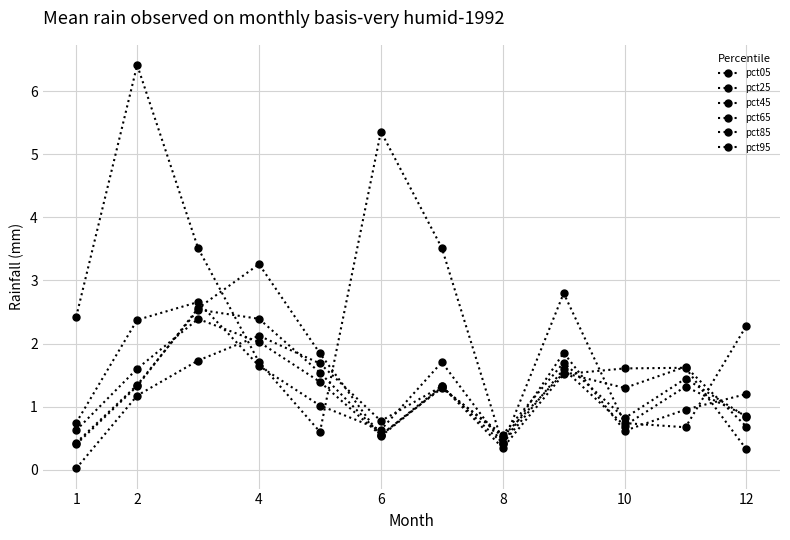

Does the chart have visible grid lines?

Yes